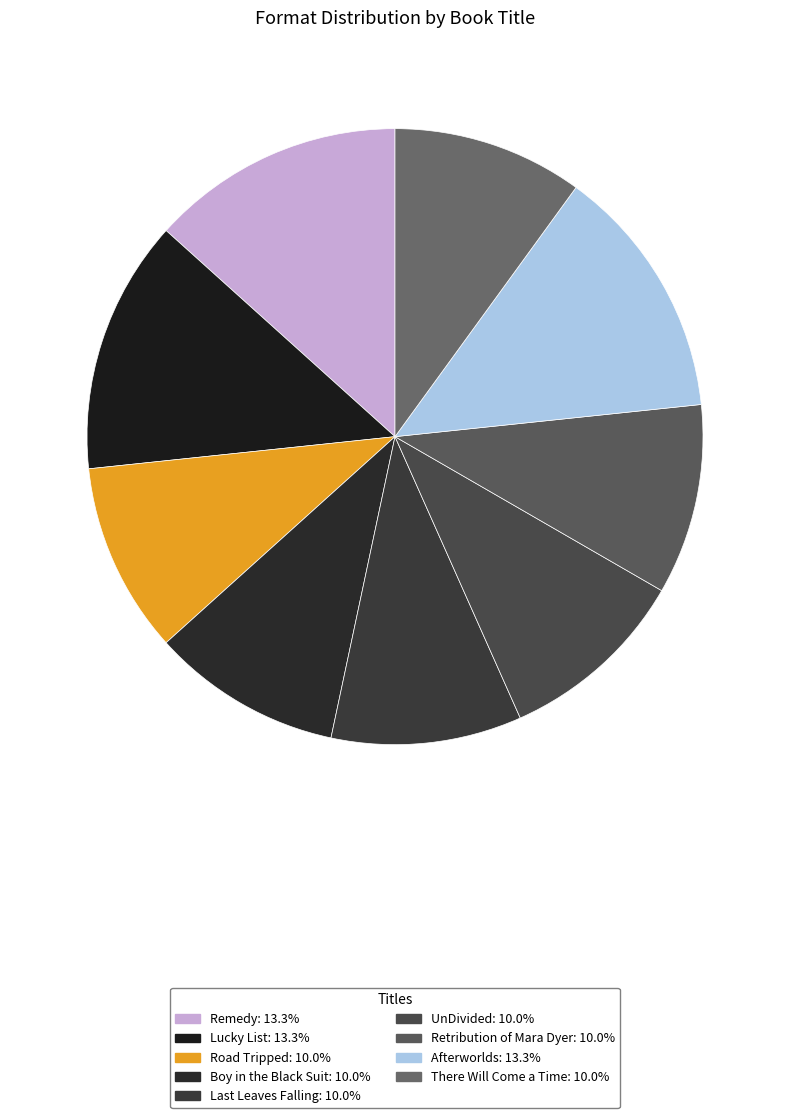

How many segments does this pie chart have?

9